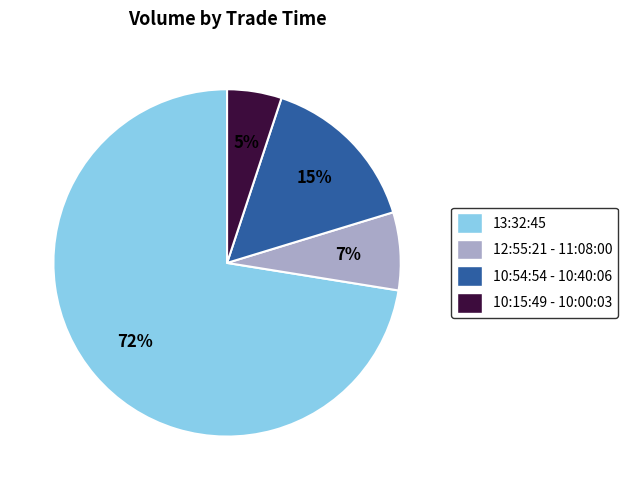

Combined, do 12:55:21 - 11:08:00 and 13:32:45 account for over 50%?

Yes